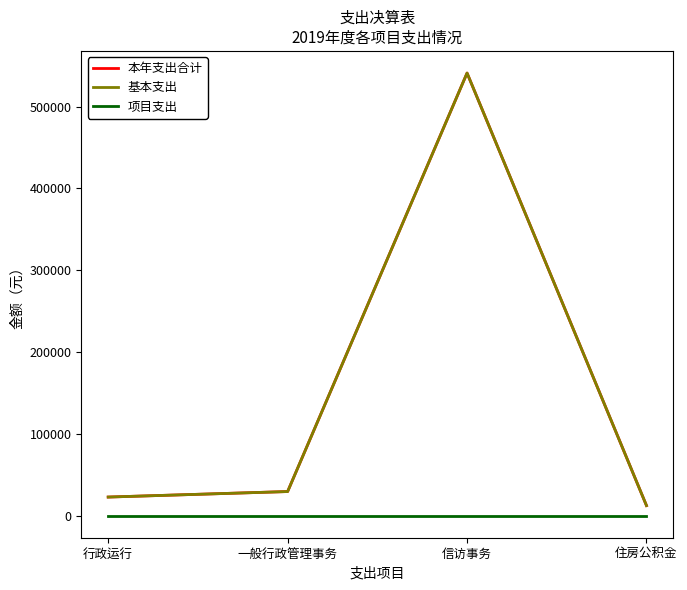

Where is 基本支出 nearest to the value 276681?

一般行政管理事务